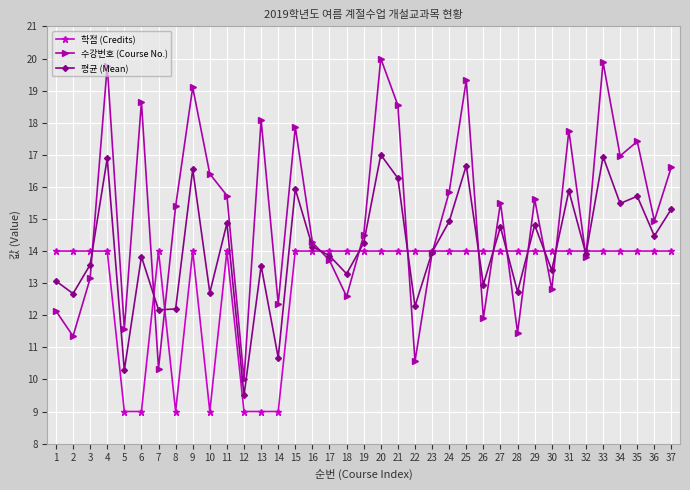

True or false: 평균 (Mean) has more than 0 points higher than both neighbors.

True